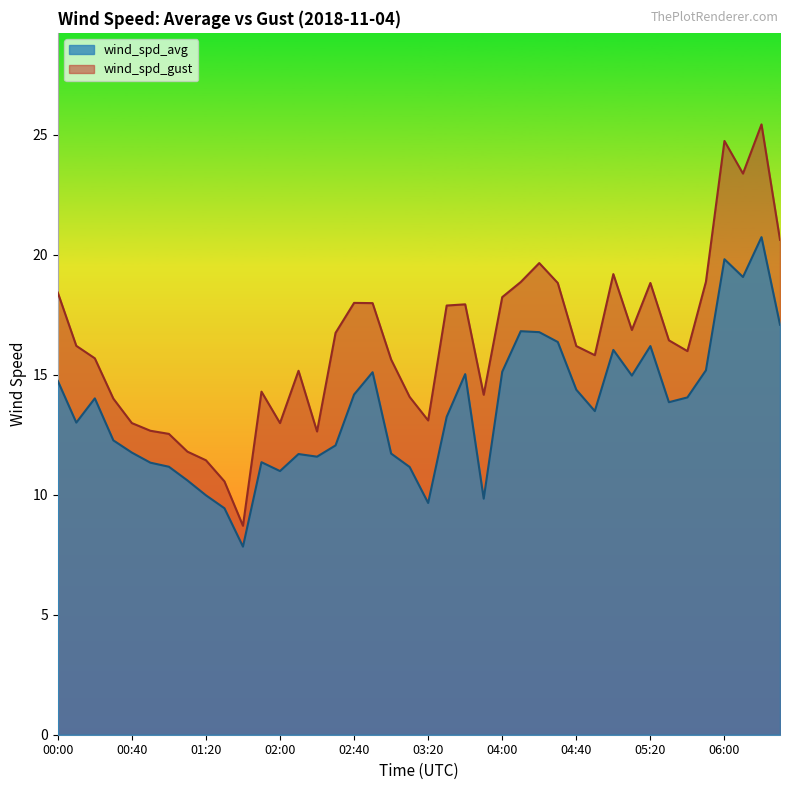

Between 06:20 and 04:10, which is larger?

06:20